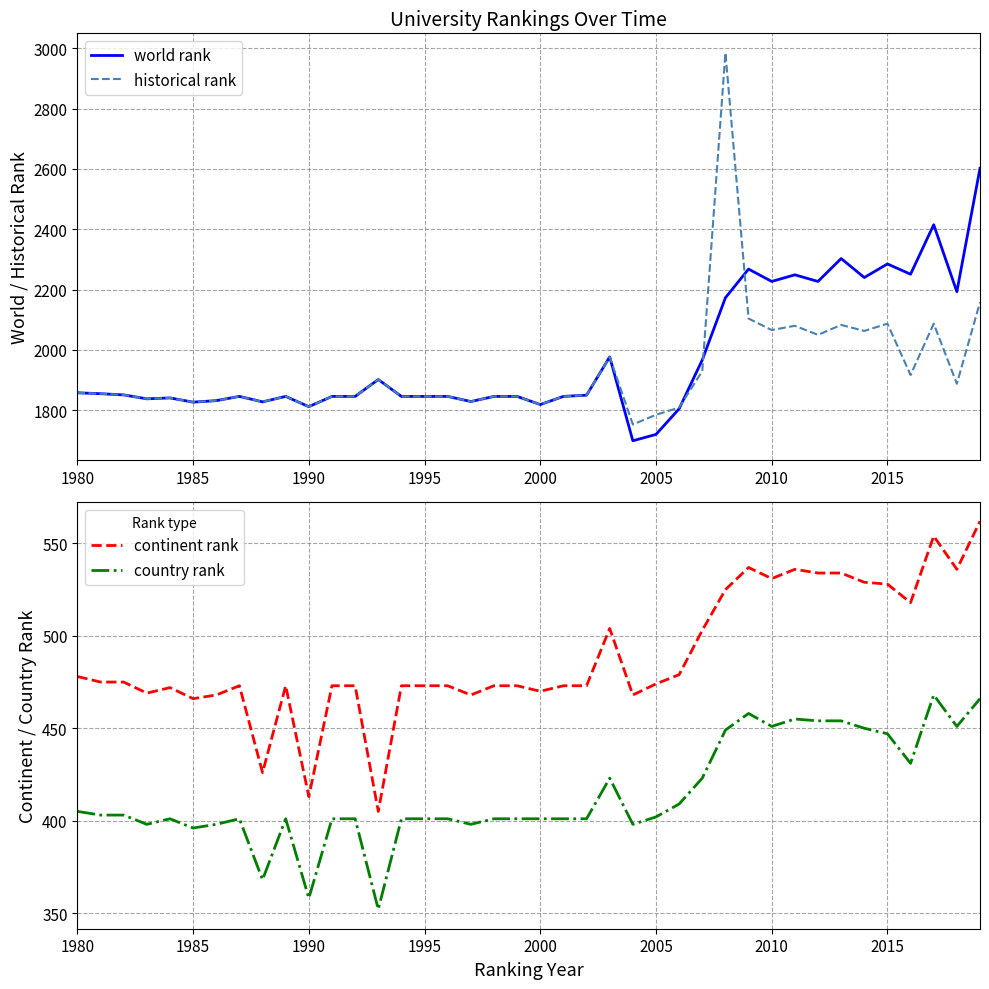

Reading left to right, extract all data points from this chart.

world rank: 1858	1855	1851	1838	1841	1827	1832	1846	1828	1846	1812	1846	1846	1902	1846	1846	1846	1829	1846	1846	1819	1846	1850	1977	1699	1720	1805	1967	2173	2268	2227	2249	2227	2303	2240	2285	2251	2415	2193	2602
historical rank: 1858	1855	1851	1838	1841	1827	1832	1846	1828	1846	1812	1846	1846	1902	1846	1846	1846	1829	1846	1846	1819	1846	1850	1977	1753	1785	1809	1930	2985	2104	2066	2080	2050	2083	2063	2087	1917	2087	1888	2158
continent rank: 478	475	475	469	472	466	468	473	426	473	413	473	473	405	473	473	473	468	473	473	470	473	473	504	468	474	479	503	525	537	531	536	534	534	529	528	518	554	536	562
country rank: 405	403	403	398	401	396	398	401	368	401	358	401	401	352	401	401	401	398	401	401	401	401	401	423	398	402	409	423	449	458	451	455	454	454	450	447	431	468	451	466